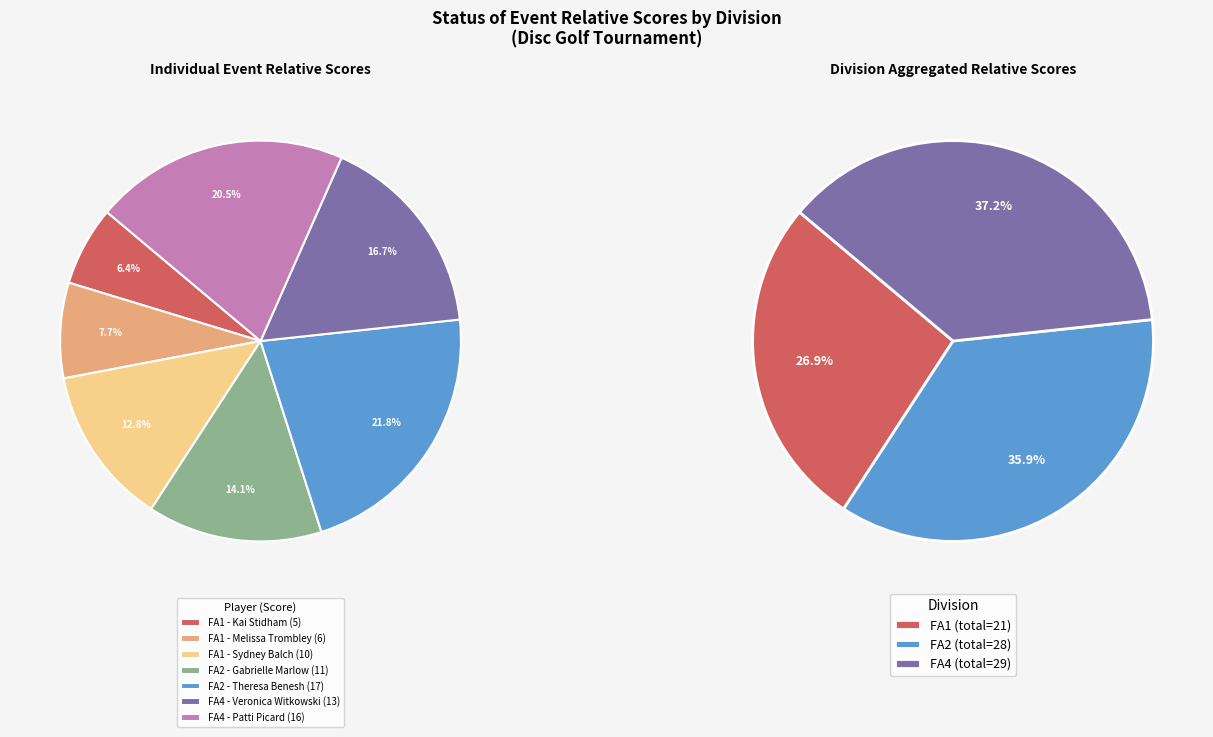

Does any single category account for the majority?

No